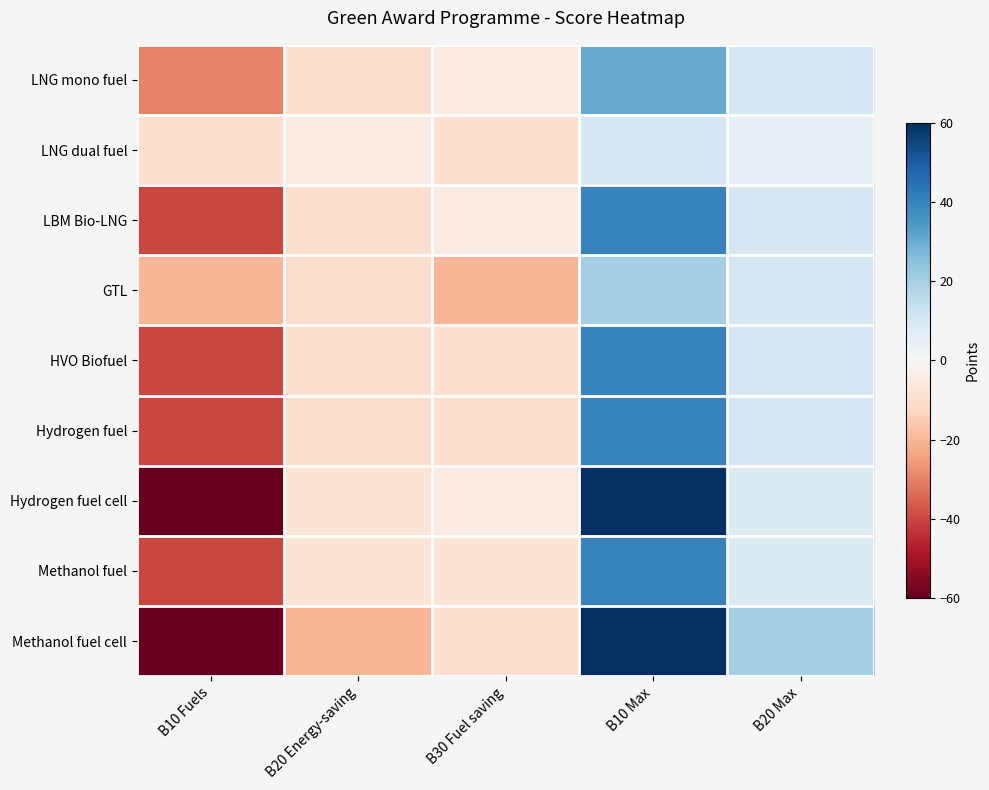

Reading left to right, what are all the values shown in this chart?

LNG mono fuel: B10 Fuels=-30	B20 Energy-saving=-10	B30 Fuel saving=-5	B10 Max=30	B20 Max=10
LNG dual fuel: B10 Fuels=-10	B20 Energy-saving=-5	B30 Fuel saving=-10	B10 Max=10	B20 Max=5
LBM Bio-LNG: B10 Fuels=-40	B20 Energy-saving=-10	B30 Fuel saving=-5	B10 Max=40	B20 Max=10
GTL: B10 Fuels=-20	B20 Energy-saving=-10	B30 Fuel saving=-20	B10 Max=20	B20 Max=10
HVO Biofuel: B10 Fuels=-40	B20 Energy-saving=-10	B30 Fuel saving=-10	B10 Max=40	B20 Max=10
Hydrogen fuel: B10 Fuels=-40	B20 Energy-saving=-10	B30 Fuel saving=-10	B10 Max=40	B20 Max=10
Hydrogen fuel cell: B10 Fuels=-60	B20 Energy-saving=-8	B30 Fuel saving=-5	B10 Max=60	B20 Max=8
Methanol fuel: B10 Fuels=-40	B20 Energy-saving=-8	B30 Fuel saving=-8	B10 Max=40	B20 Max=8
Methanol fuel cell: B10 Fuels=-60	B20 Energy-saving=-20	B30 Fuel saving=-10	B10 Max=60	B20 Max=20